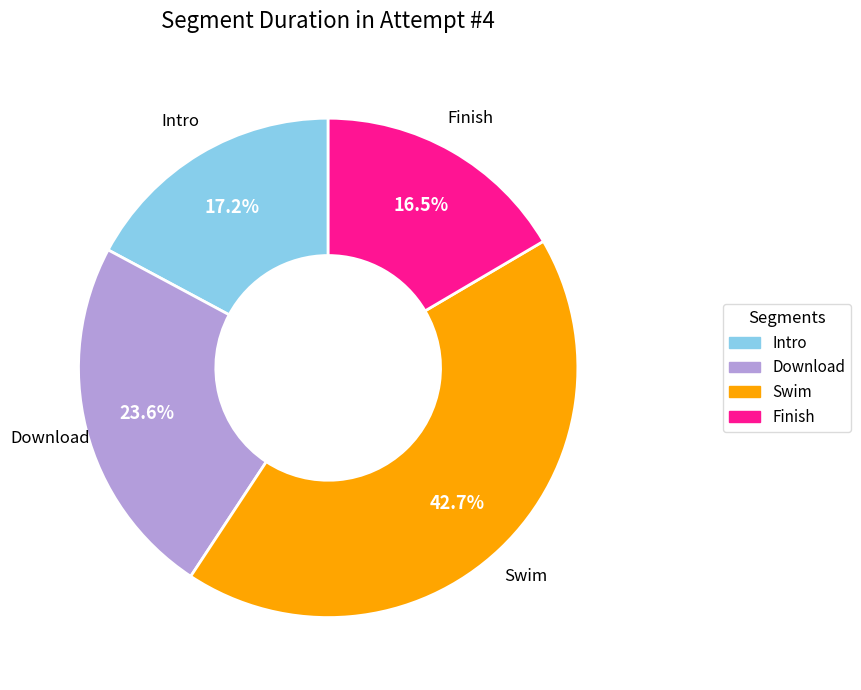

Which has a higher value, Intro or Swim?

Swim